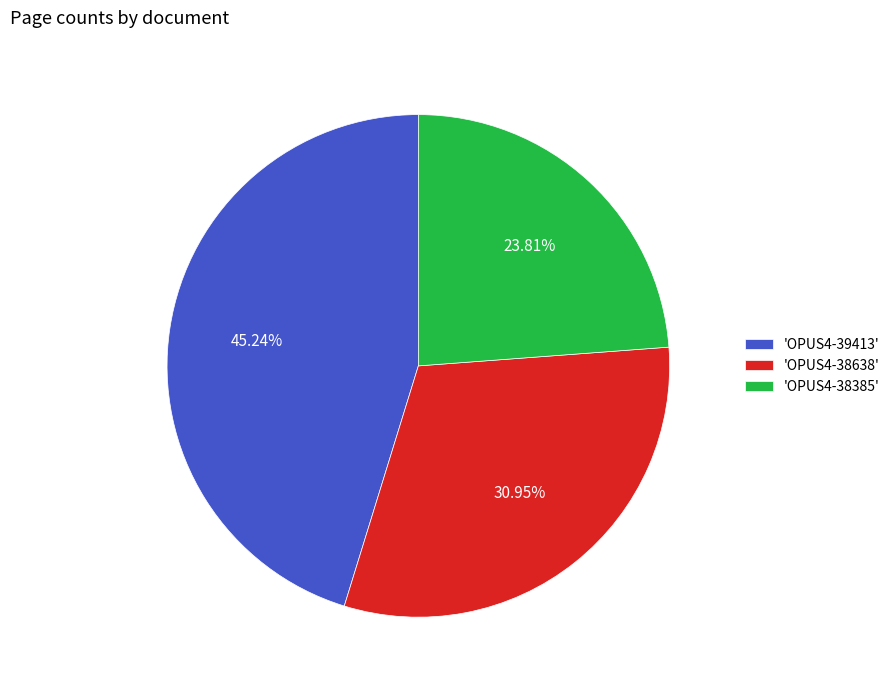

How many segments does this pie chart have?

3